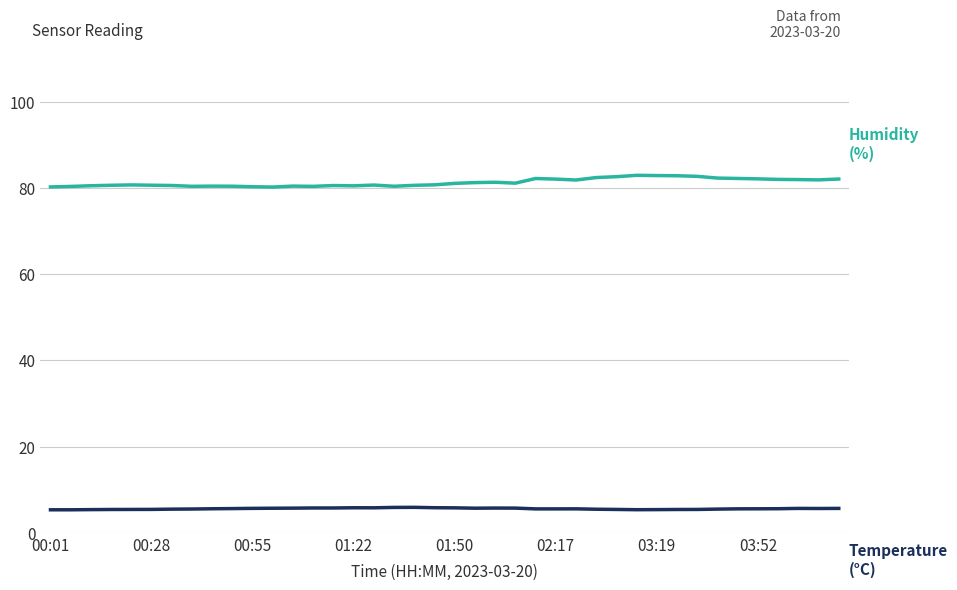

What is the smallest value displayed?

5.3